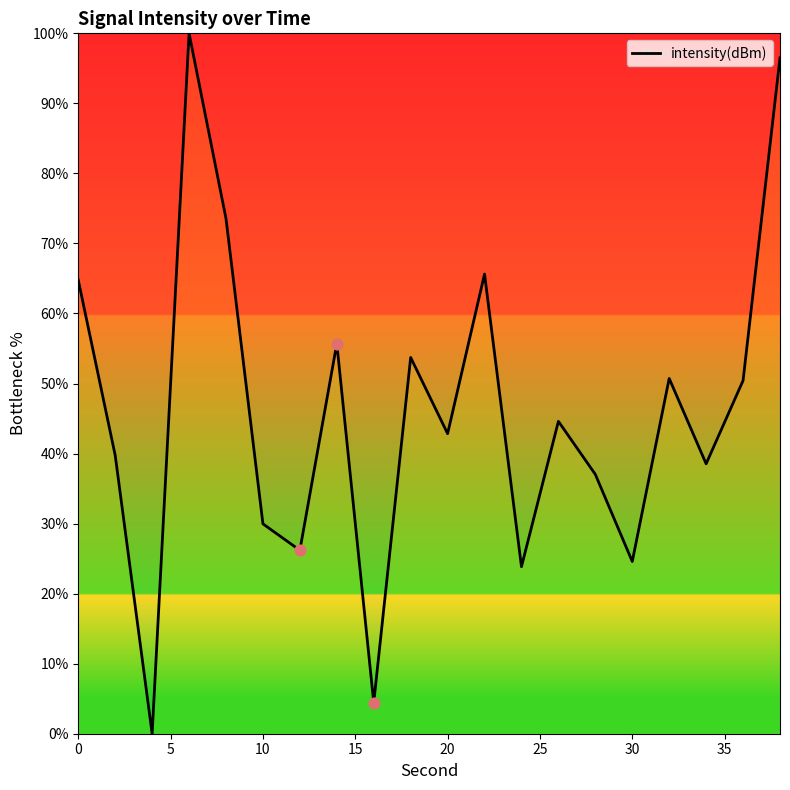

What is the difference between the maximum and minimum values?

100.0